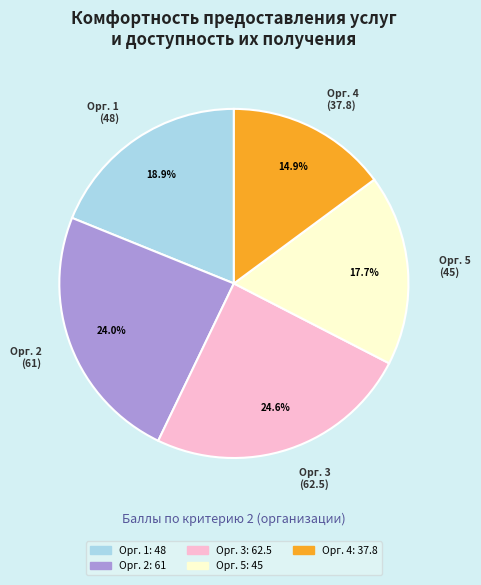

Combined, do Орг. 4 and Орг. 2 account for over 50%?

No